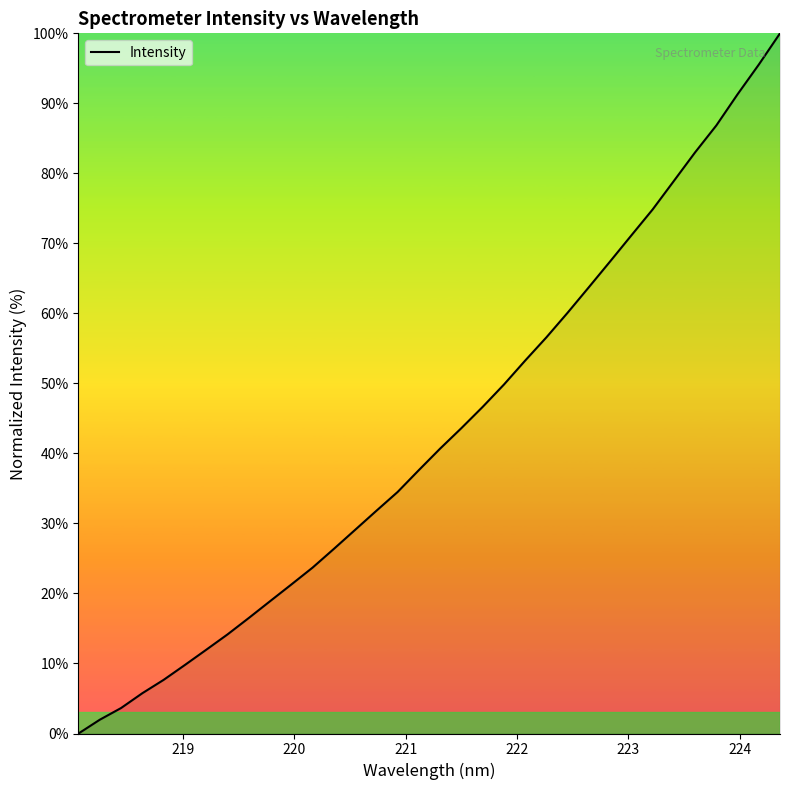

True or false: the data has more than 2 interior local peaks.

False